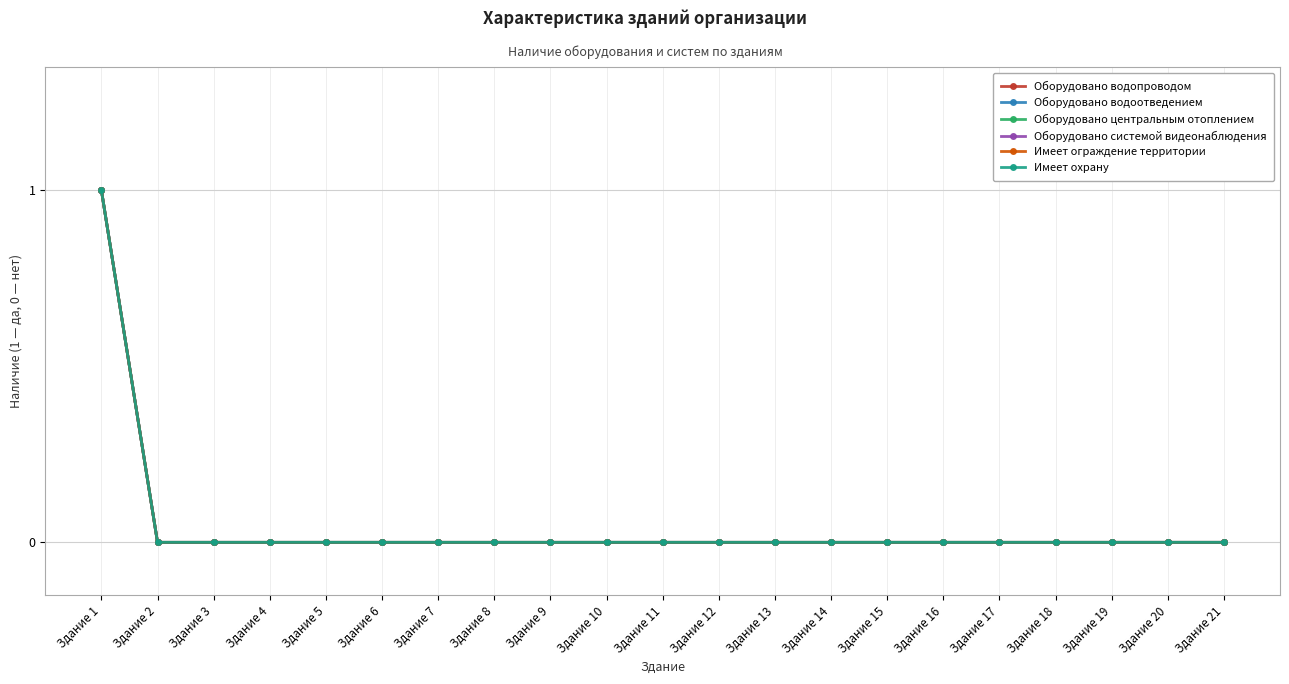

At which label does Имеет ограждение территории reach its peak?

Здание 1